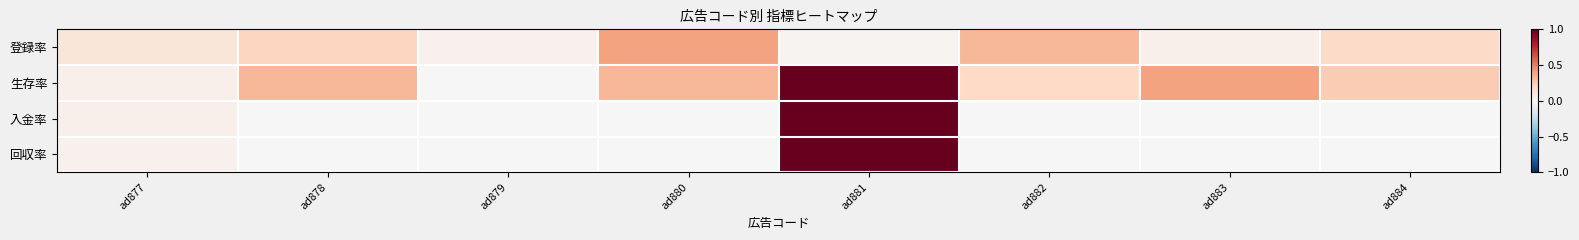

Which has a higher value, ad878 or ad879?

ad878